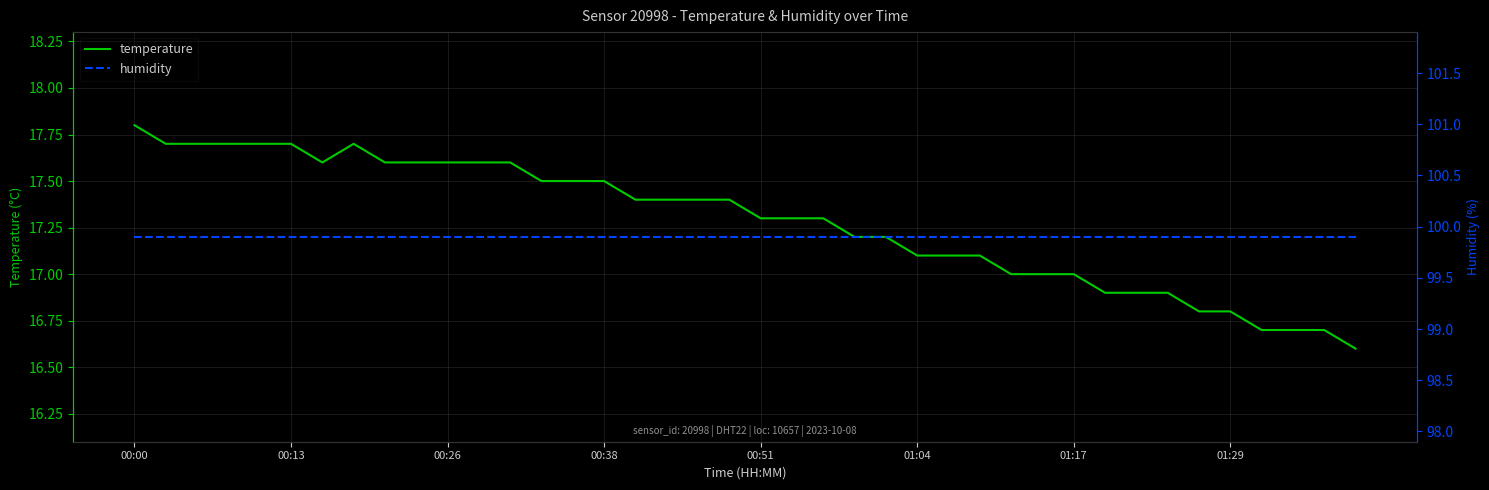

In temperature, how many points are higher than both neighbors (excluding endpoints)?

1